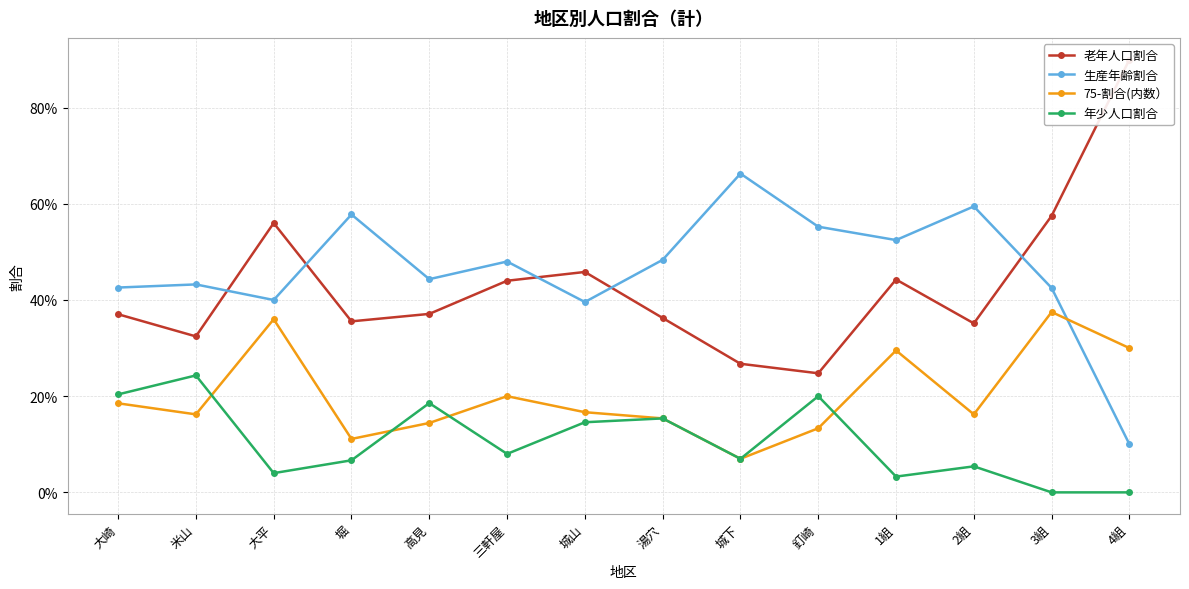

What is the sum of all 生産年齢割合 values?

6.5